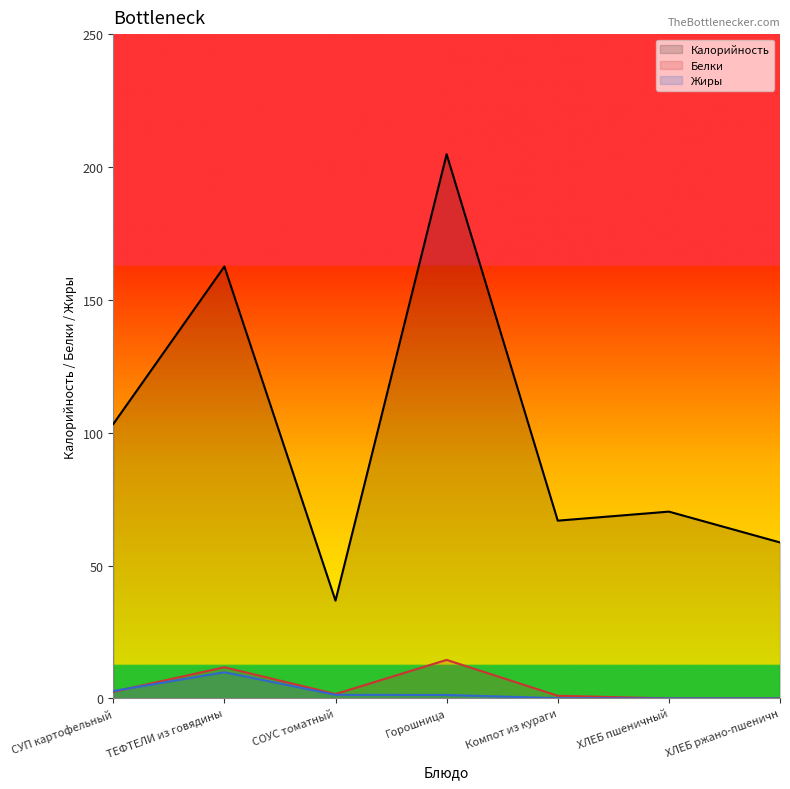

What is the highest value of the Белки series?

14.5